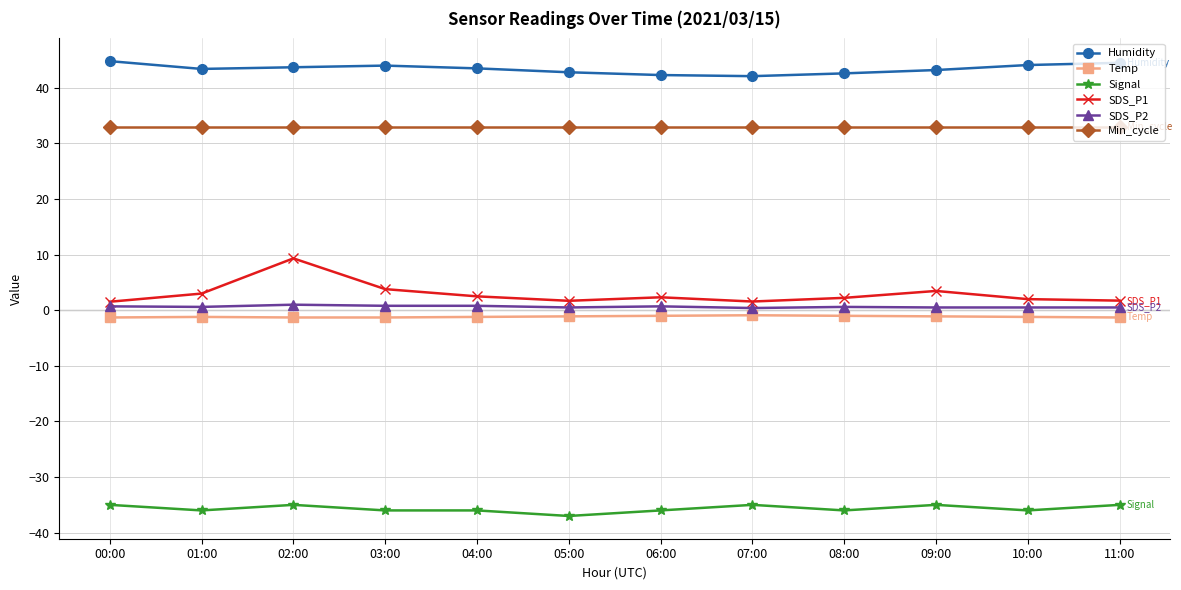

What is the label of the 12th point from the left?

11:00